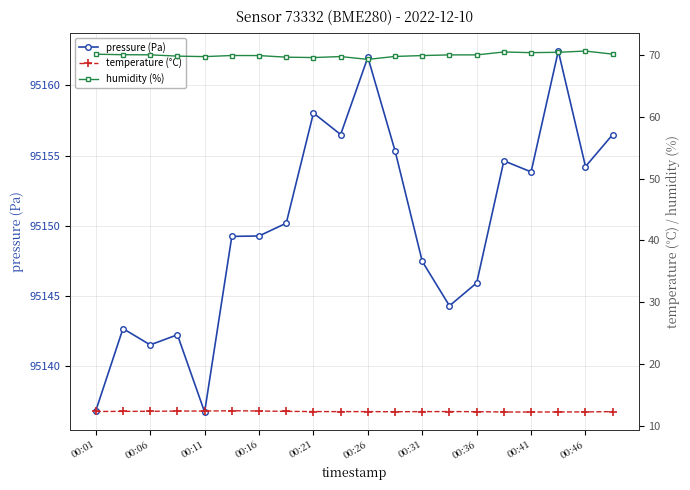

How many temperature (°C) values are between 12 and 13?

20